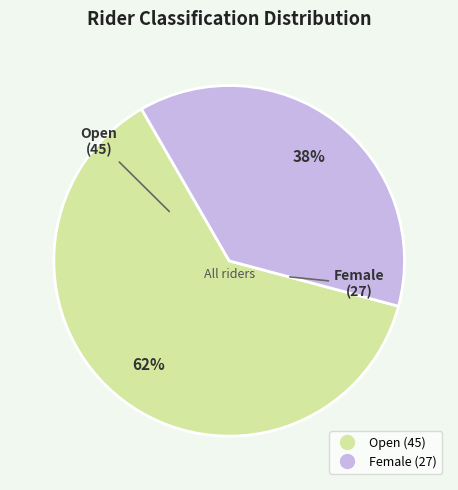

The Open slice represents 62% of the pie. True or false?

True